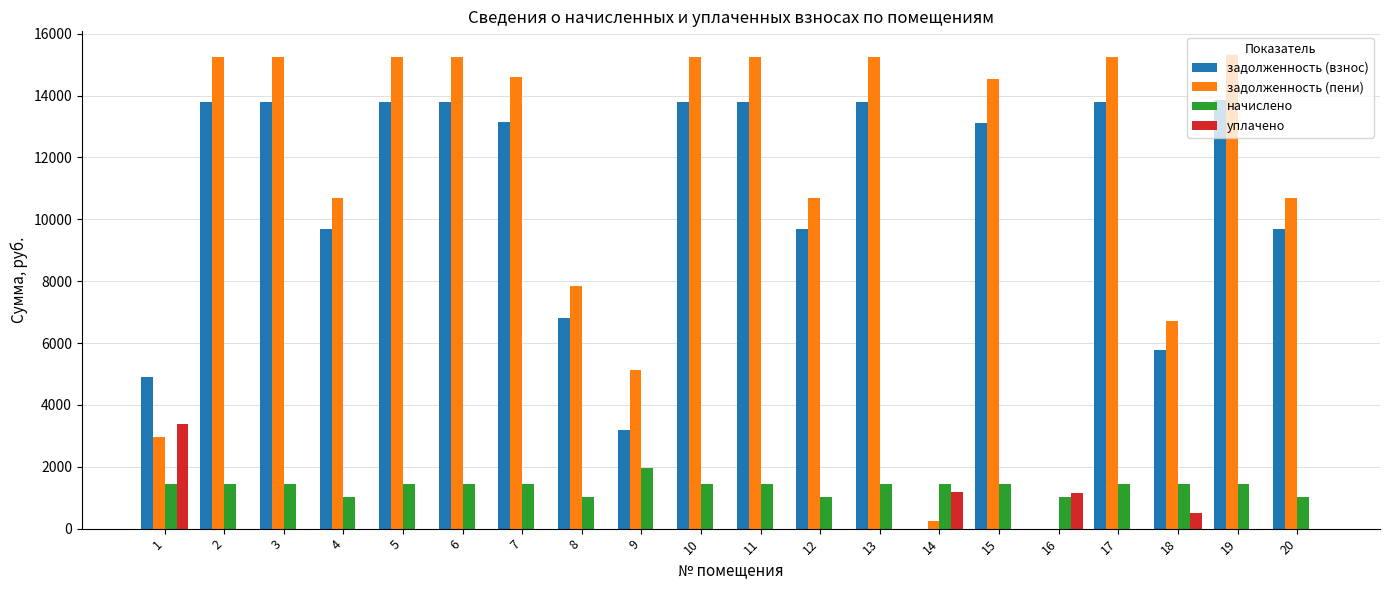

What is the maximum value for задолженность (взнос)?

13860.2